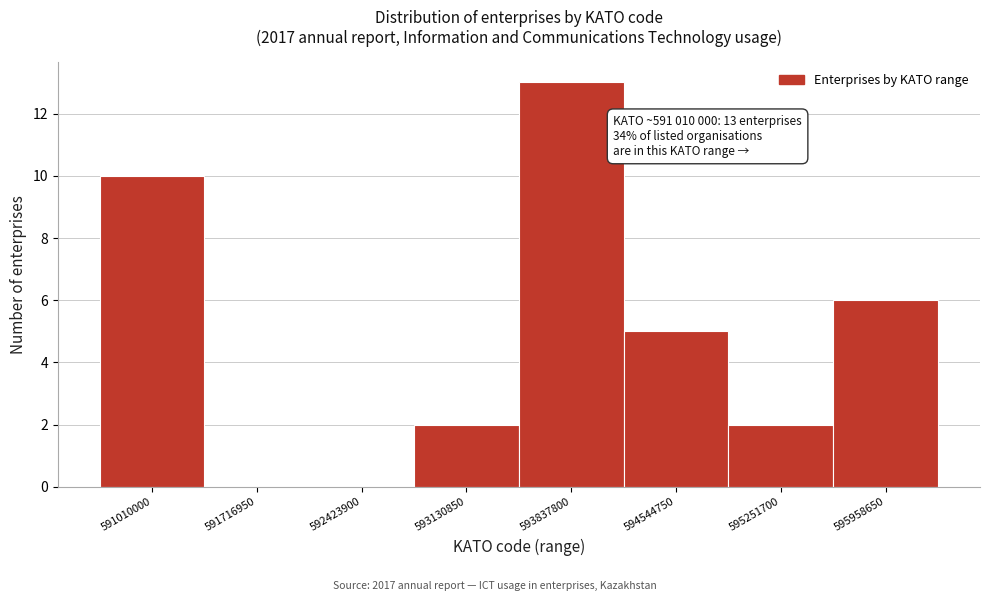

Reading left to right, extract all data points from this chart.

591010000=10	591716950=0	592423900=0	593130850=2	593837800=13	594544750=5	595251700=2	595958650=6